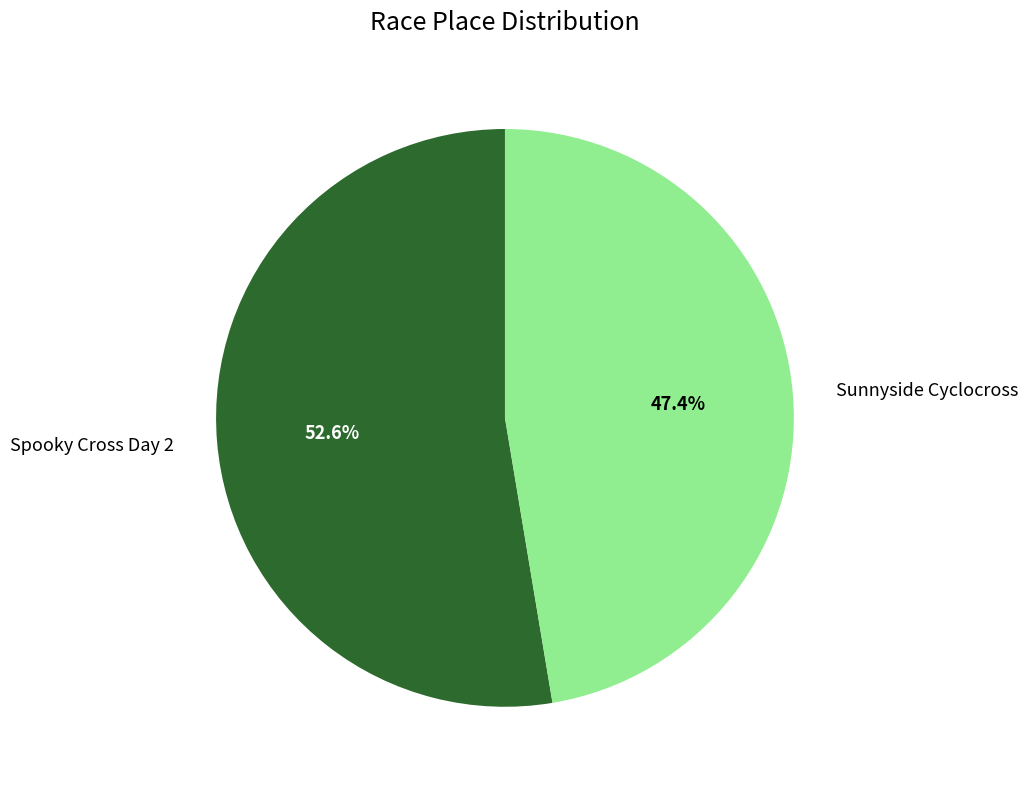

Which slice represents more than half of the pie?

Spooky Cross Day 2